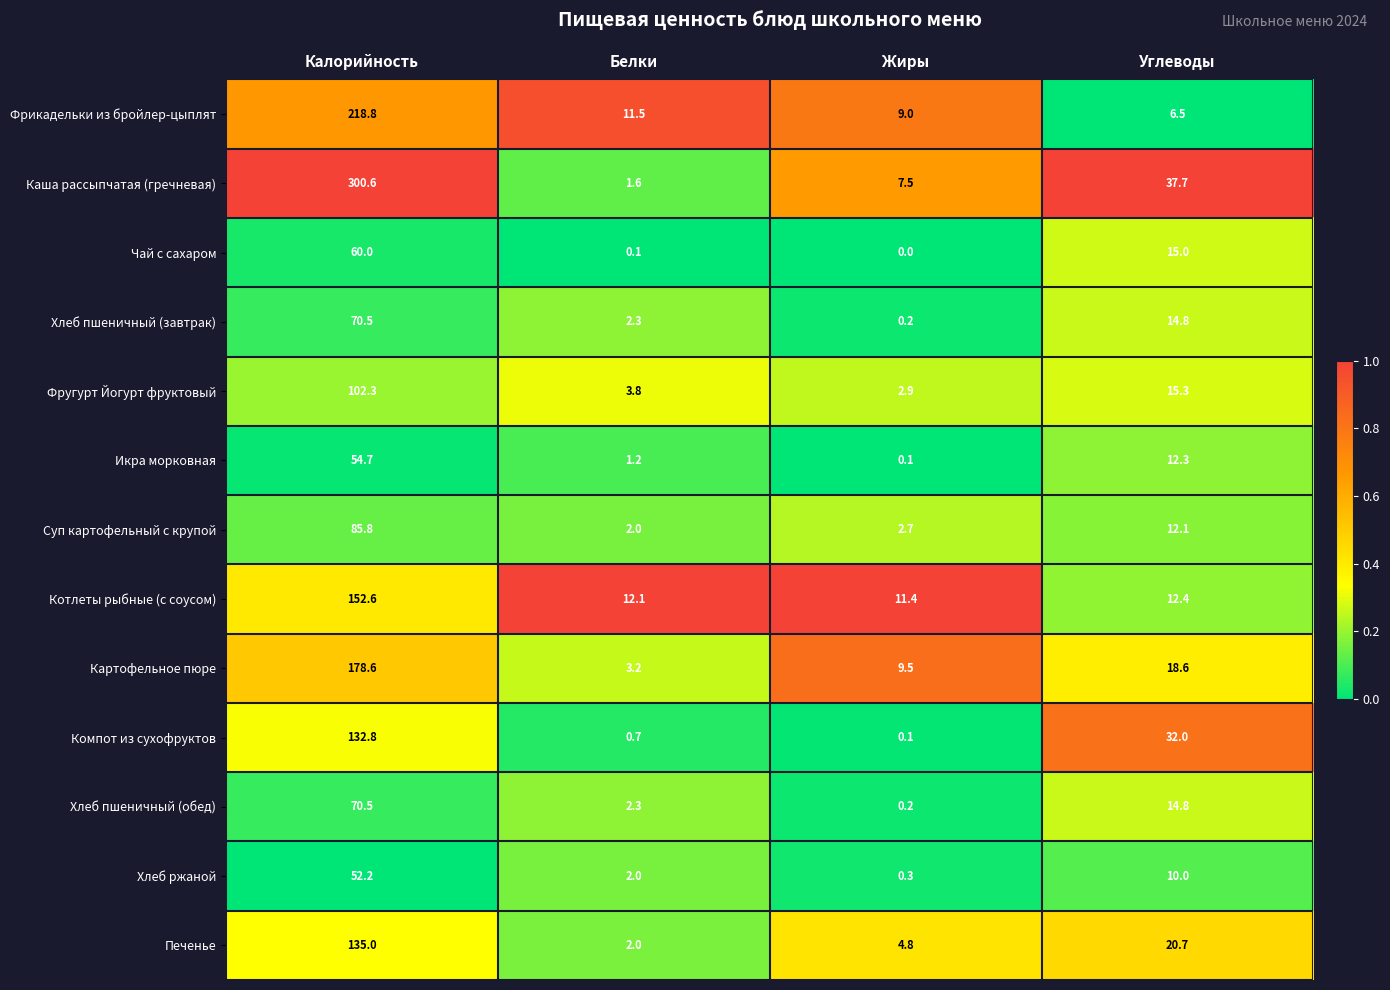

Which category has the lowest value in the Каша рассыпчатая (гречневая) series?

Белки